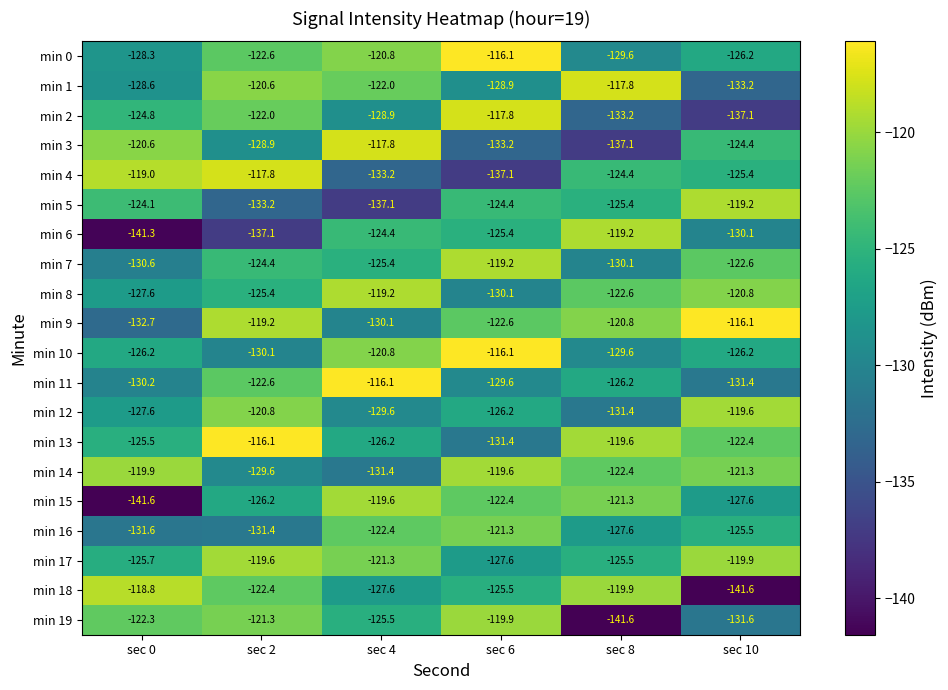

What is the lowest value of the min 7 series?

-130.6